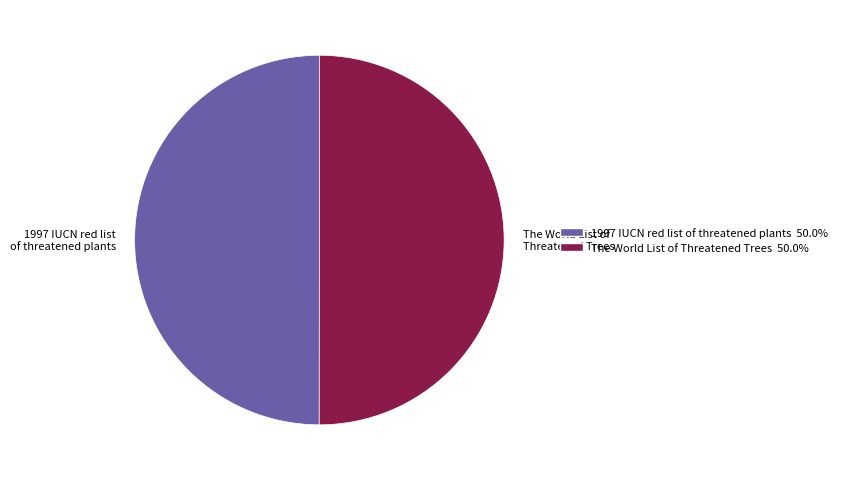

Do The World List of Threatened Trees and 1997 IUCN red list of threatened plants together represent more than half of the pie?

Yes